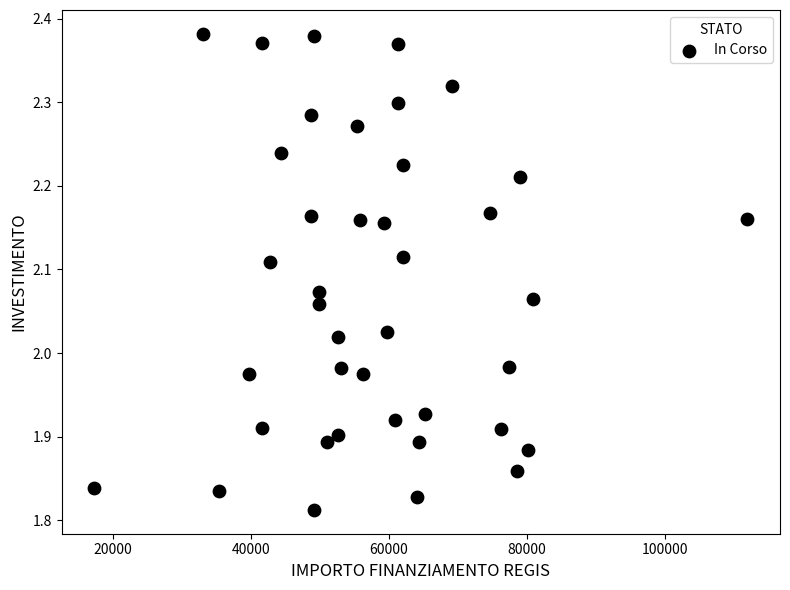

What is the range of X values (max minus min)?

94665.7